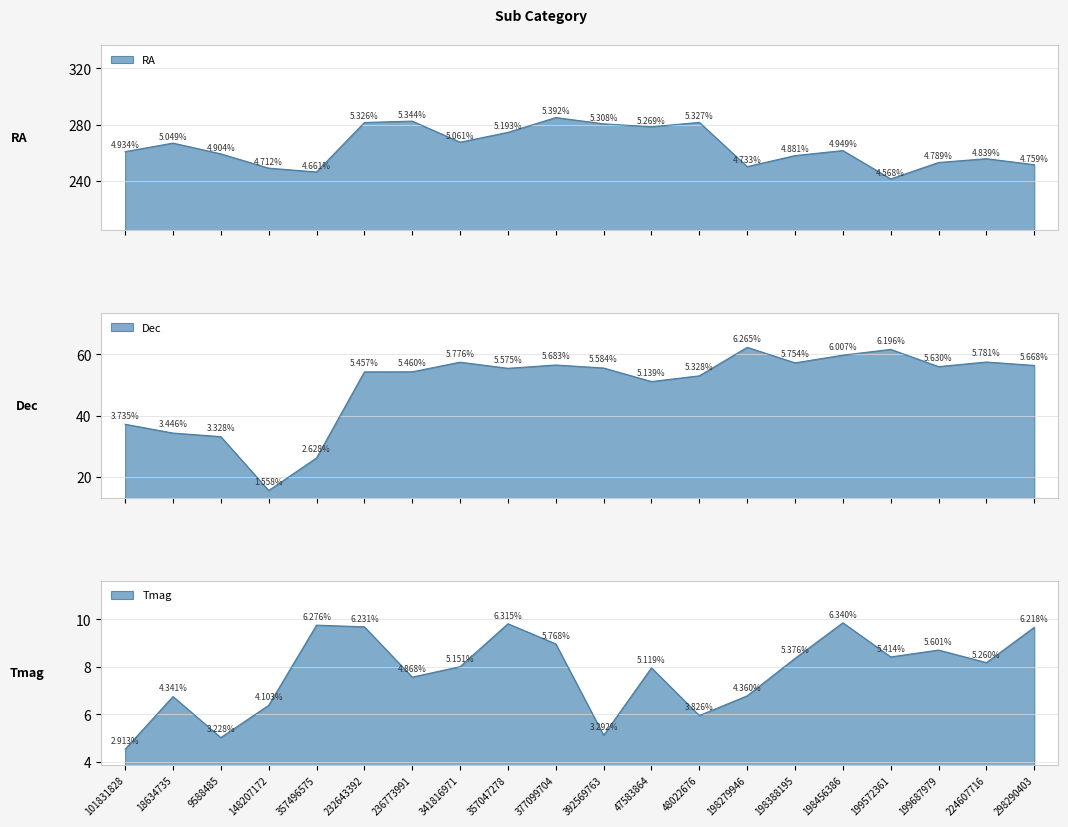

What is the difference between the highest and lowest values at 377099704?

276.1